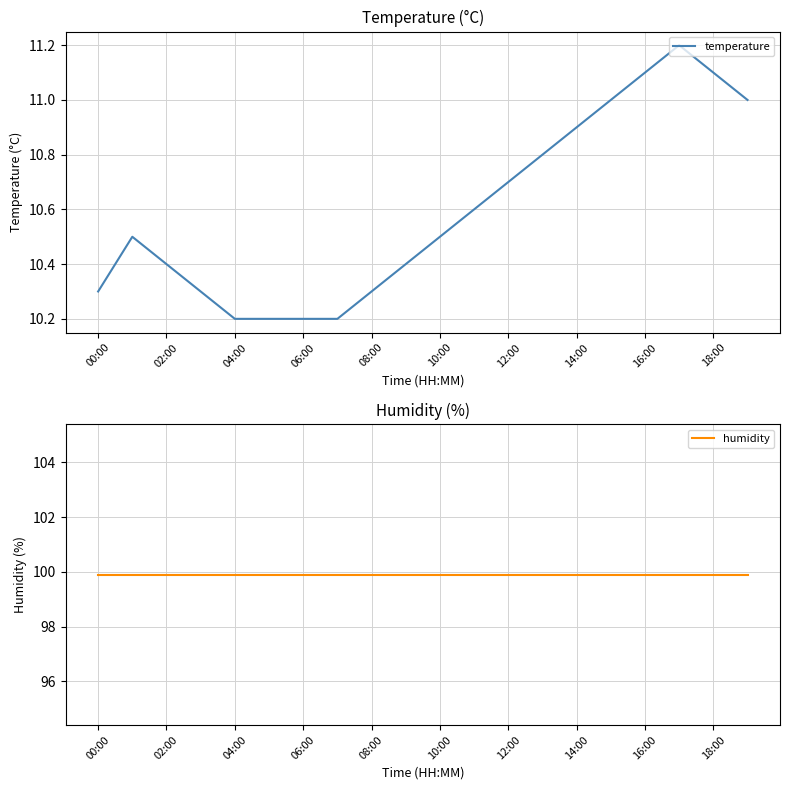

True or false: temperature has a value of 11.1 at 18:00.

True